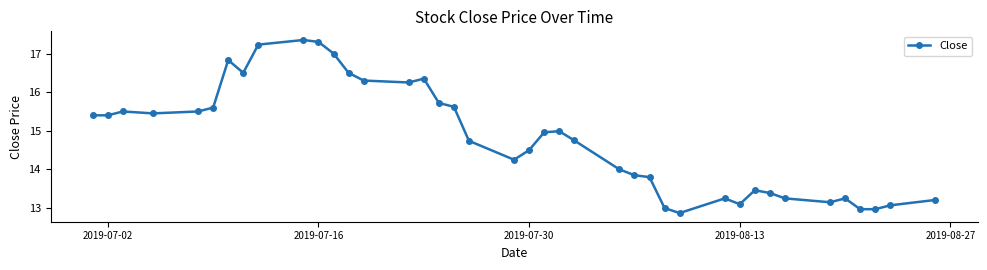

What is the value of the 18th point from the left?

15.6